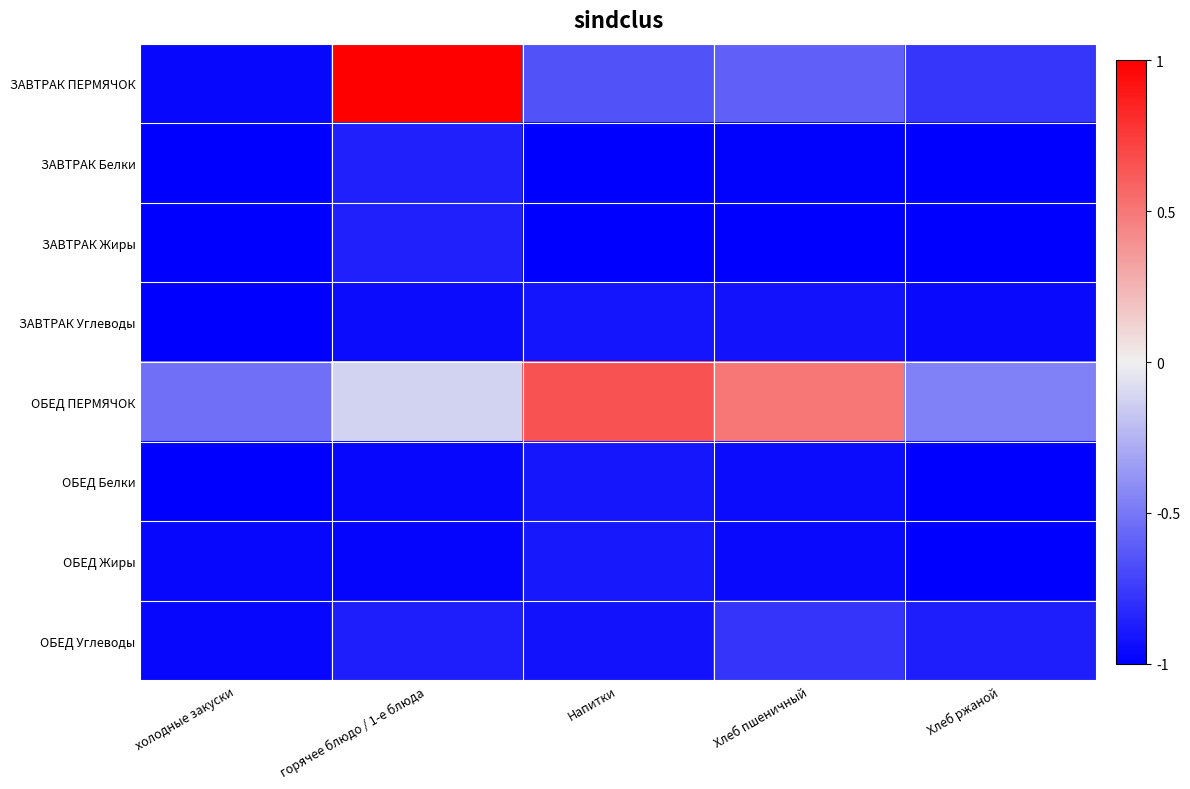

At how many categories does at least one series exceed 0?

3